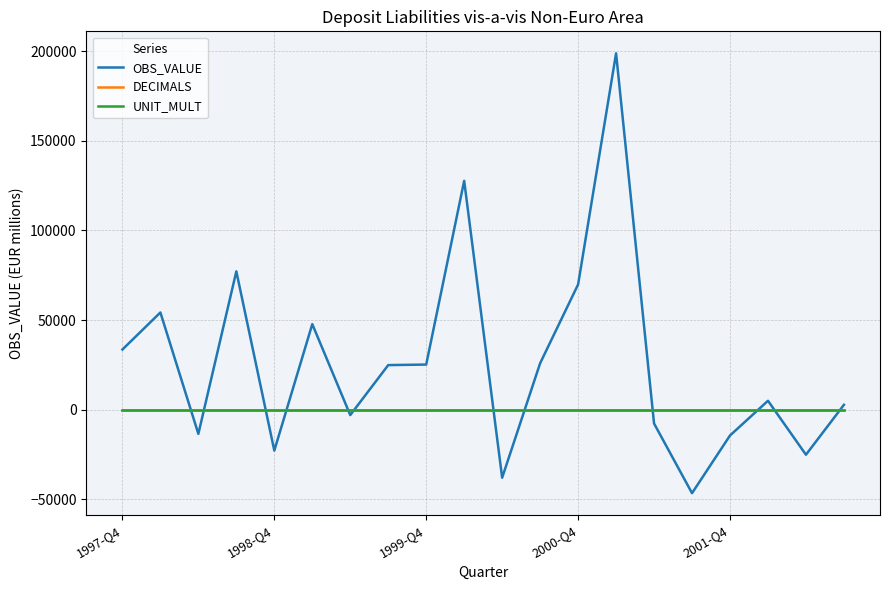

Which series has the largest total across all categories?

OBS_VALUE